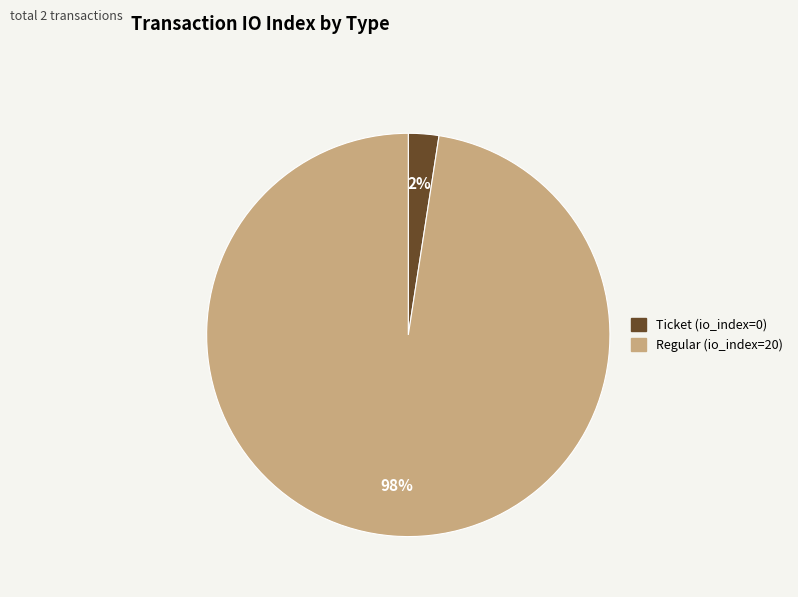

Which category has the biggest portion of the pie?

Regular (io_index=20)